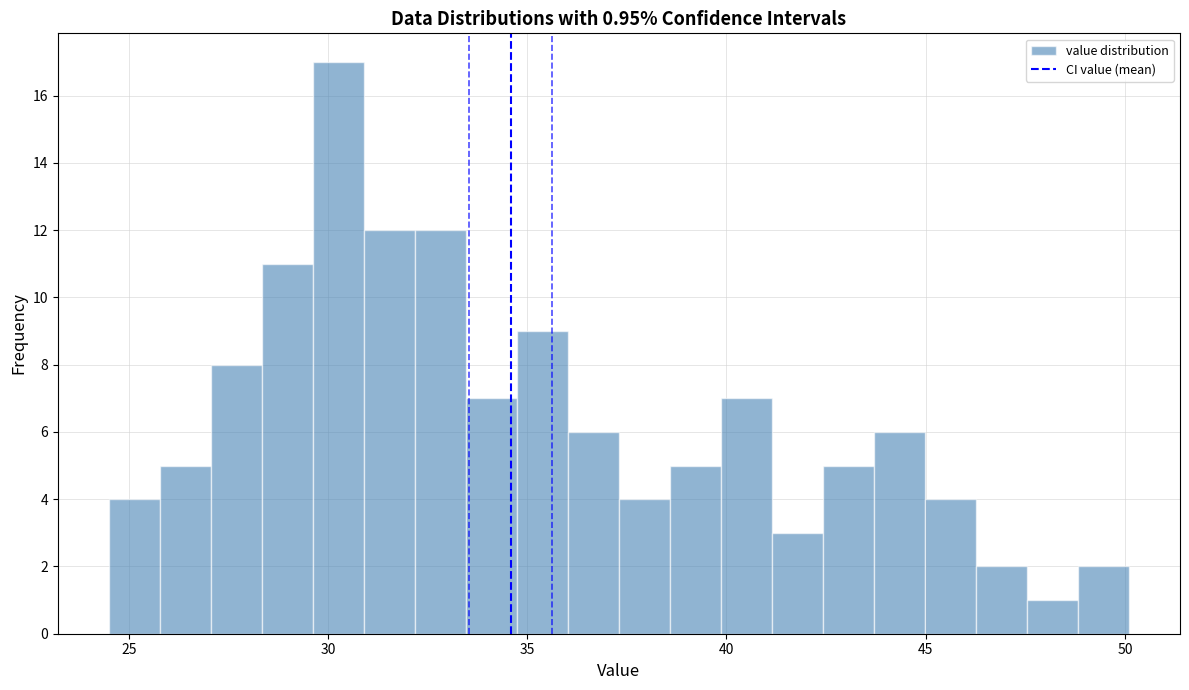

Around what value on the x-axis is the tallest bar? Give the approximate position of its centre, as read against the axis.

30.5